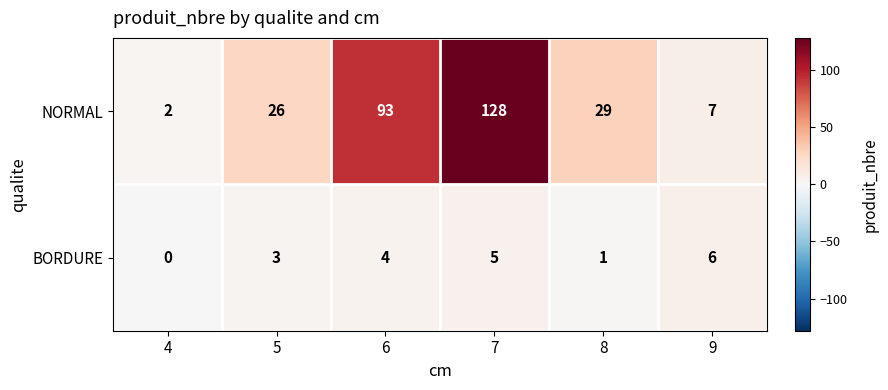

Is the value of BORDURE at 8 greater than the value of NORMAL at 9?

No